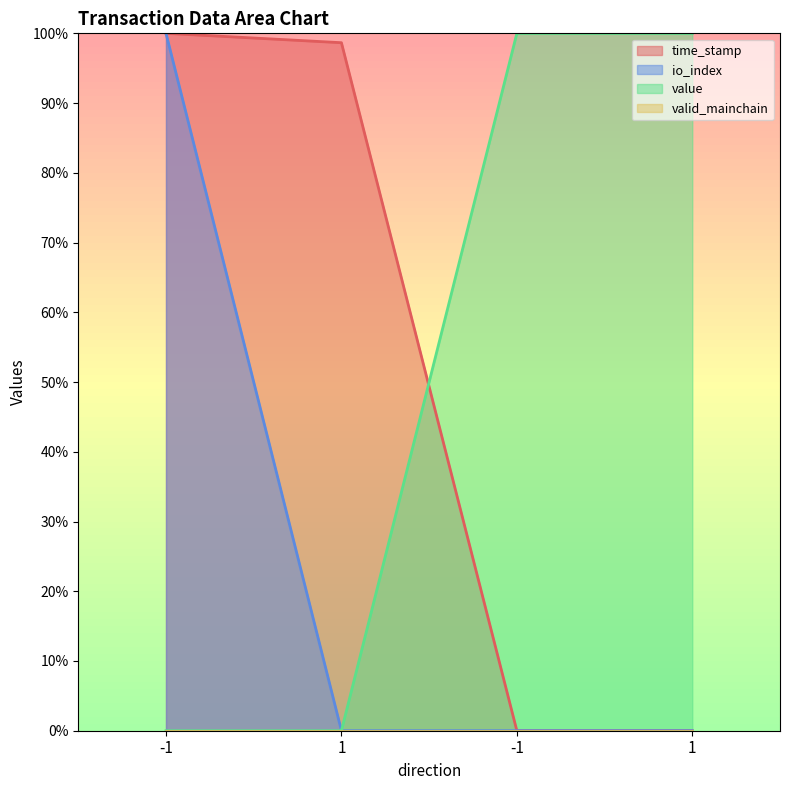

How many positive values does the io_index series have?

1